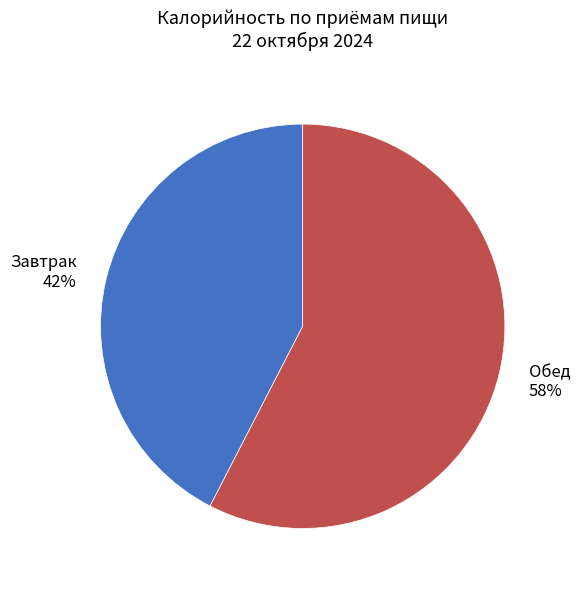

Count the number of slices in the pie.

2